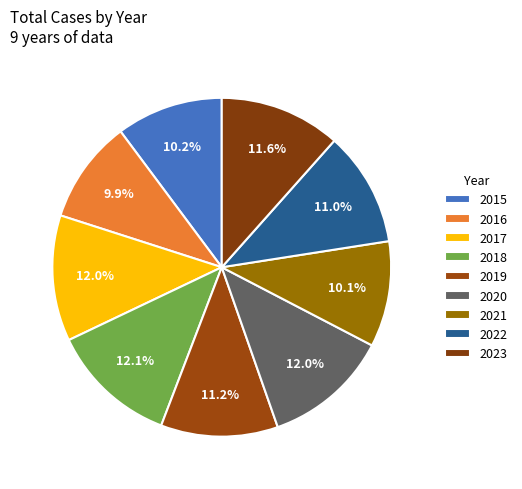

To the nearest percent, what percentage of the pie is 2022?

11%